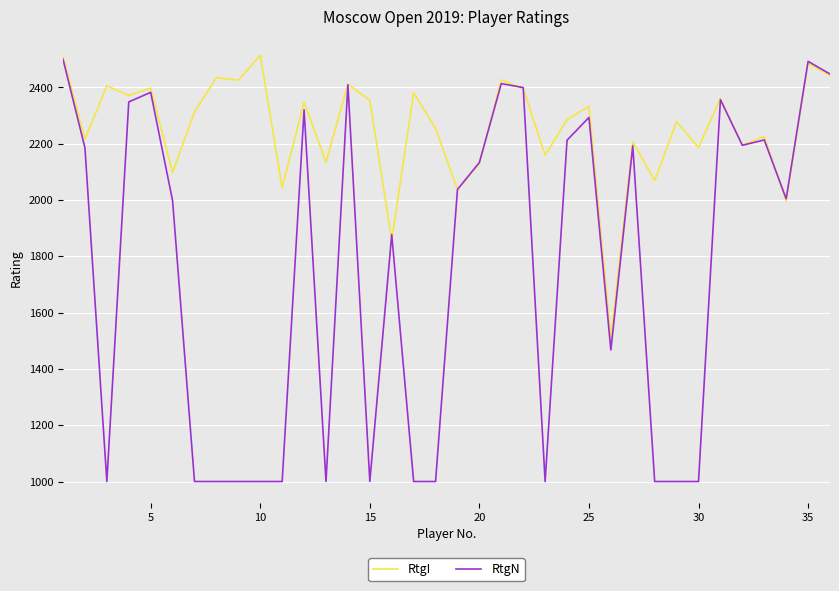

What is the maximum value for RtgI?

2514